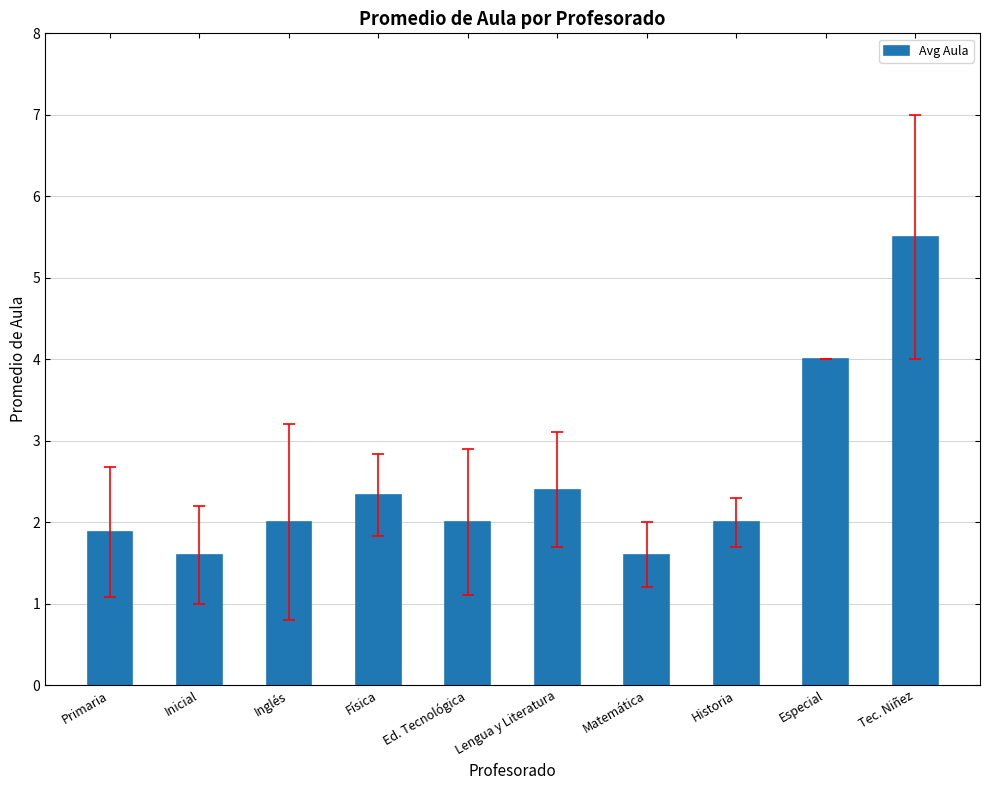

Is it true that the value at Lengua y Literatura is 2.4?

True